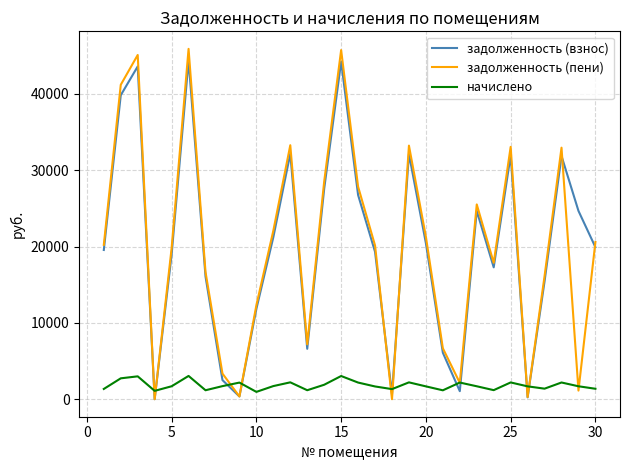

Which series ends up on top after the final intersection of задолженность (взнос) and начислено?

задолженность (взнос)